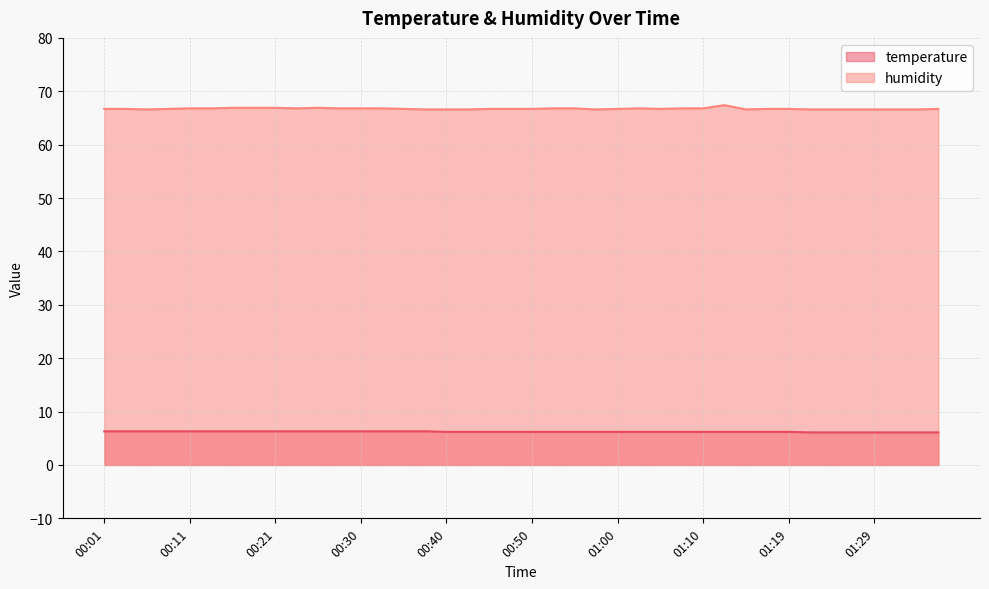

What is the sum of the temperature values at 00:35 and 00:13?

12.6